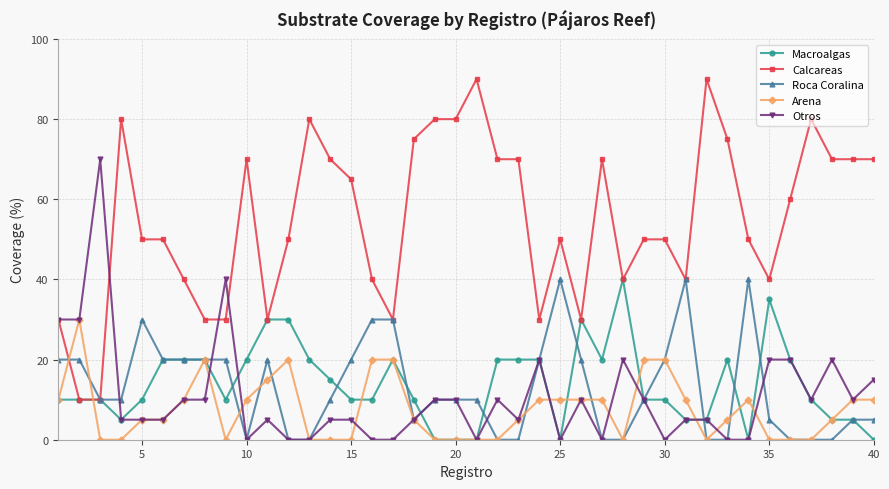

How many lines are shown in the chart?

5